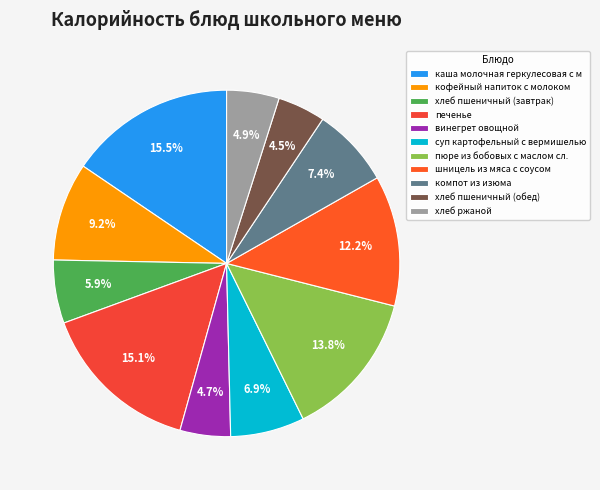

What percentage is the печенье slice, to the nearest percent?

15%